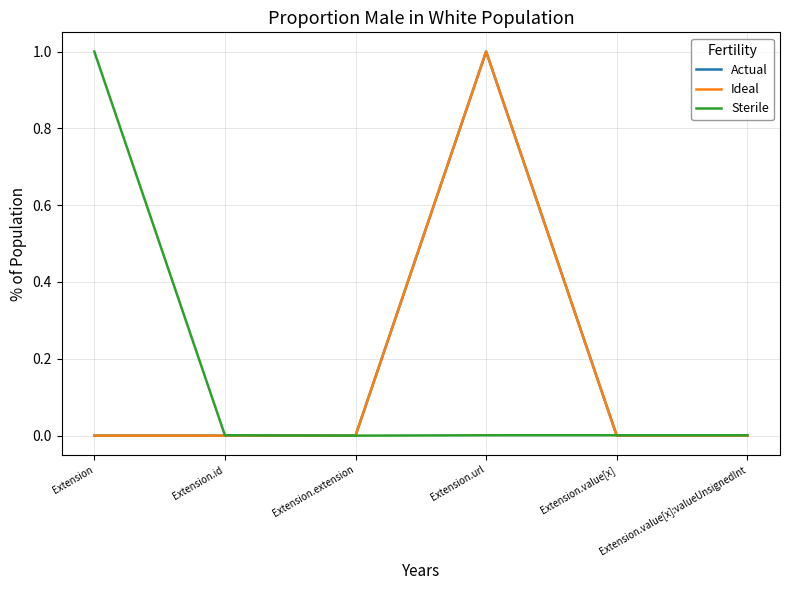

Does the chart have visible grid lines?

Yes